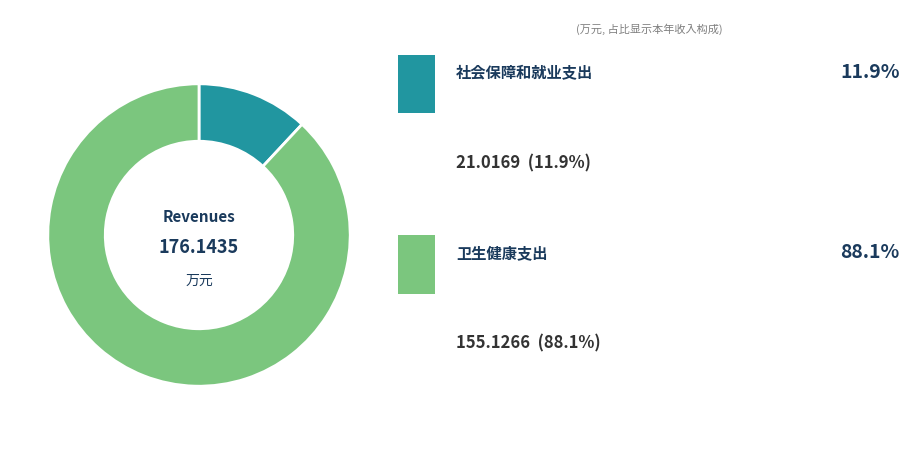

Is there a majority slice in this chart?

Yes